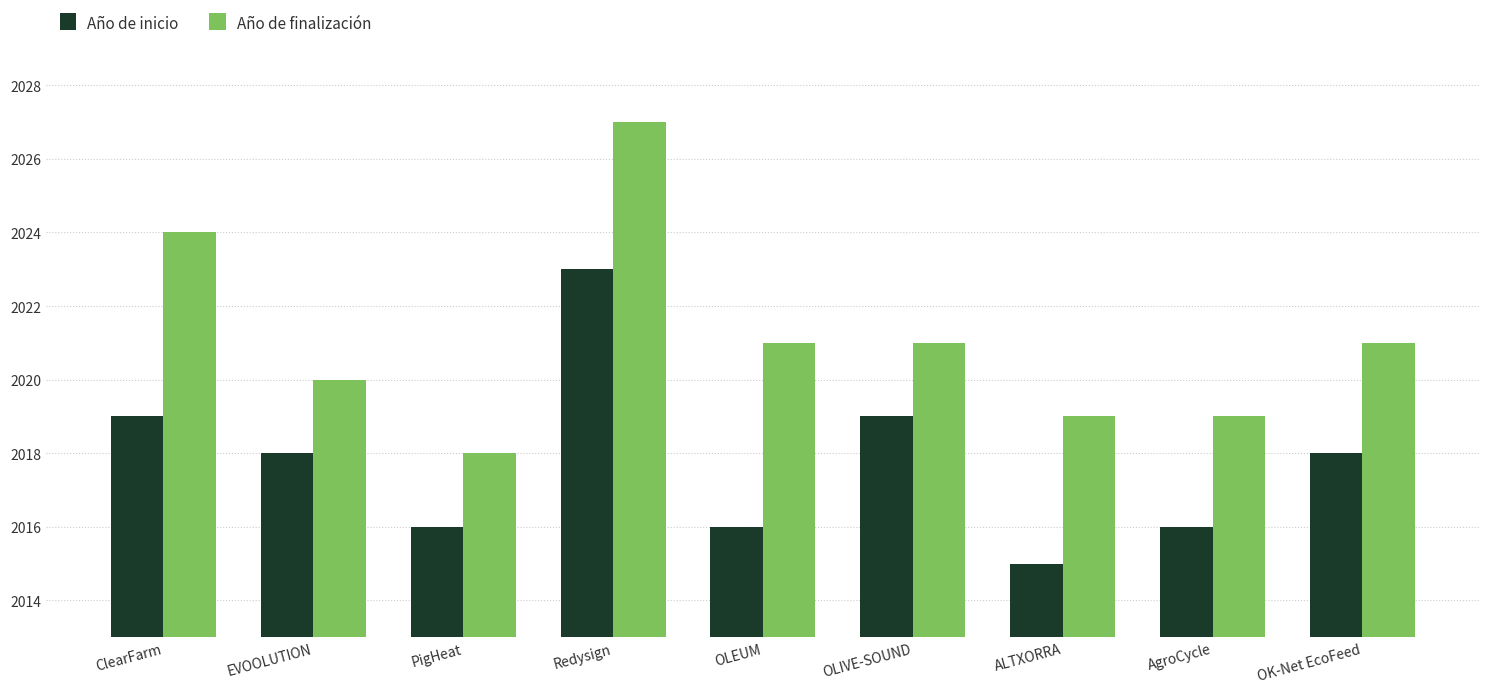

How many bars are there in each group?

2